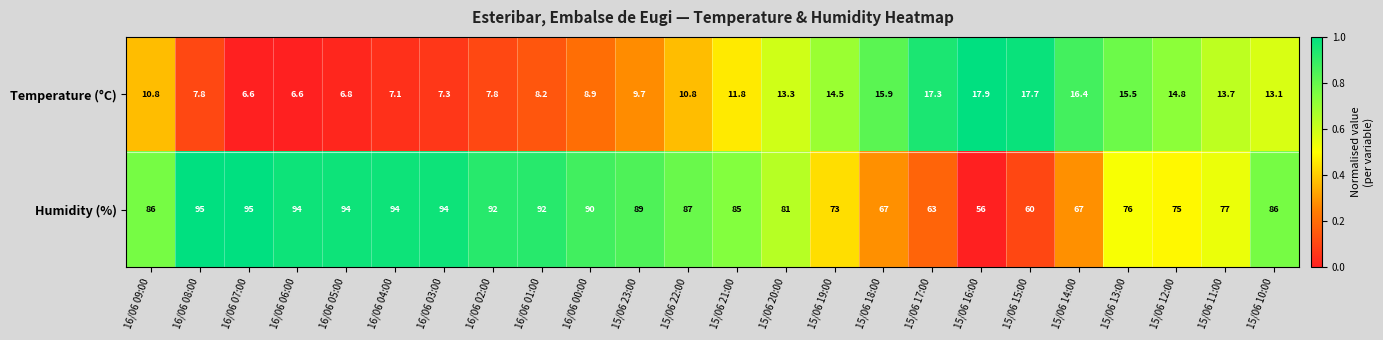

What is the minimum value shown in the chart?

6.6